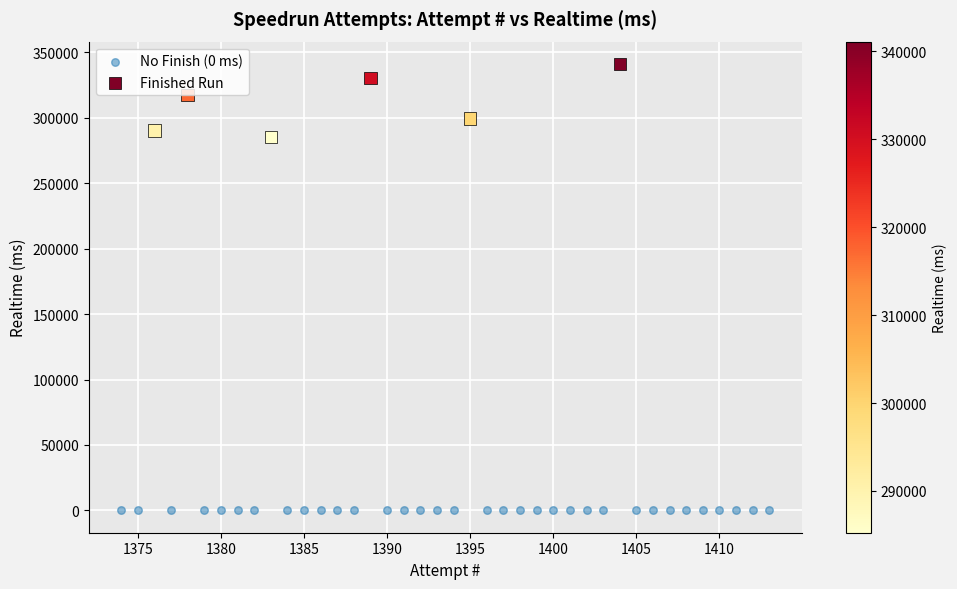

Which series contains the lowest Y value?

No Finish (0 ms)